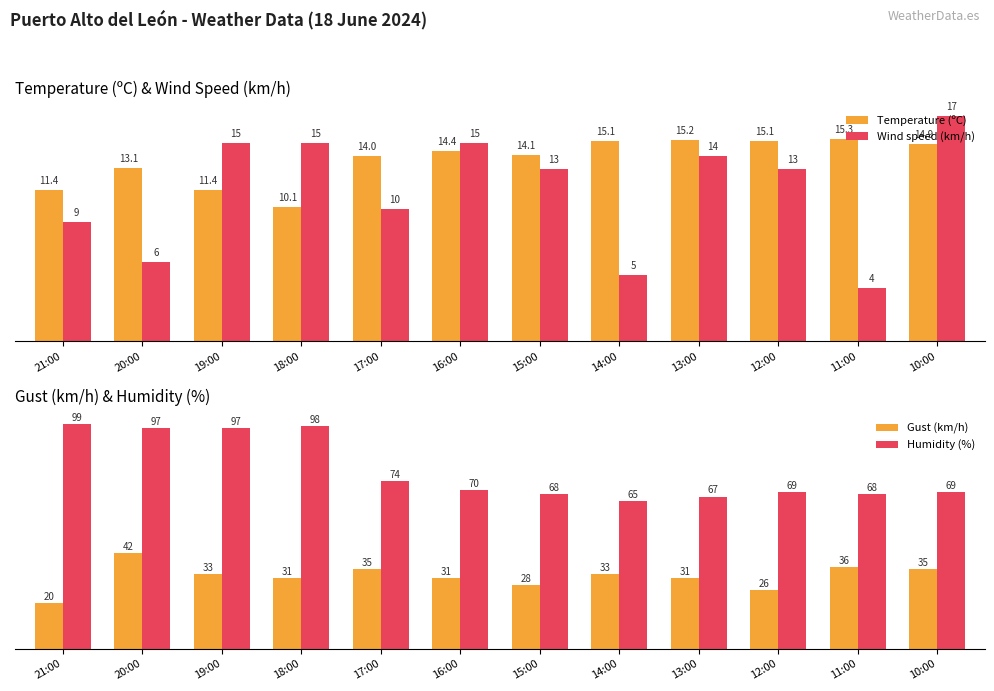

What is the difference between the maximum and minimum values in the Gust (km/h) series?

22.0